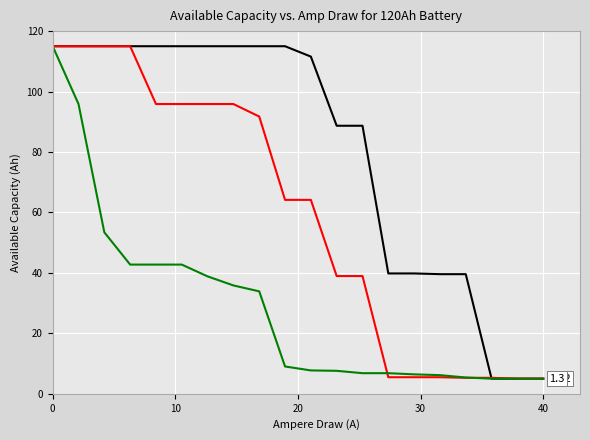

Does the chart display data point markers on the line(s)?

No